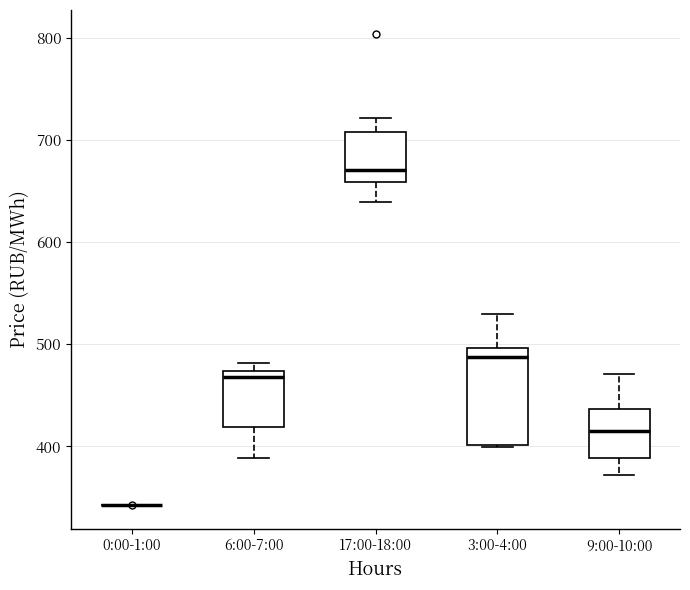

Where is the lower edge of the box for 3:00-4:00 on the y-axis? The values are not printed on the chart, so give them approximately, as read against the axis.

400